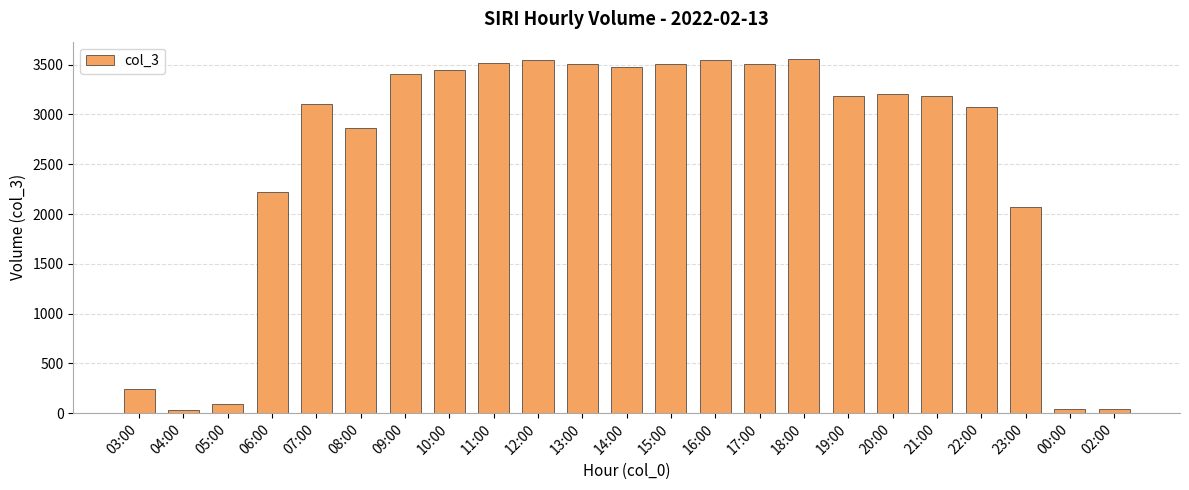

What is the maximum value shown in the chart?

3553